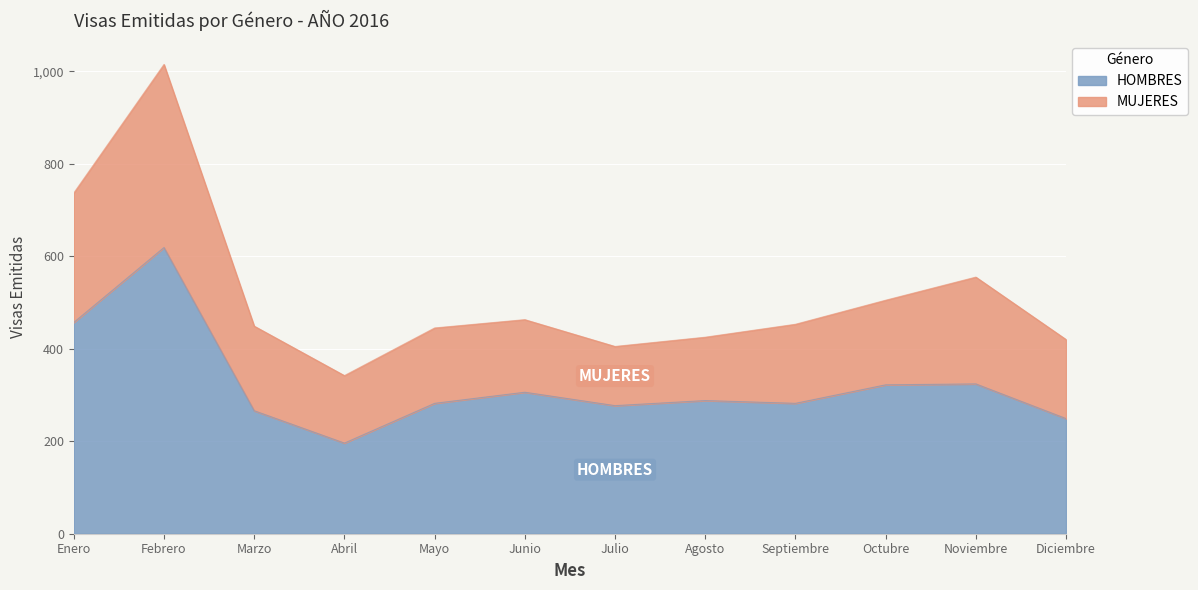

What is the ratio of the value at Marzo to the value at Abril?

1.4